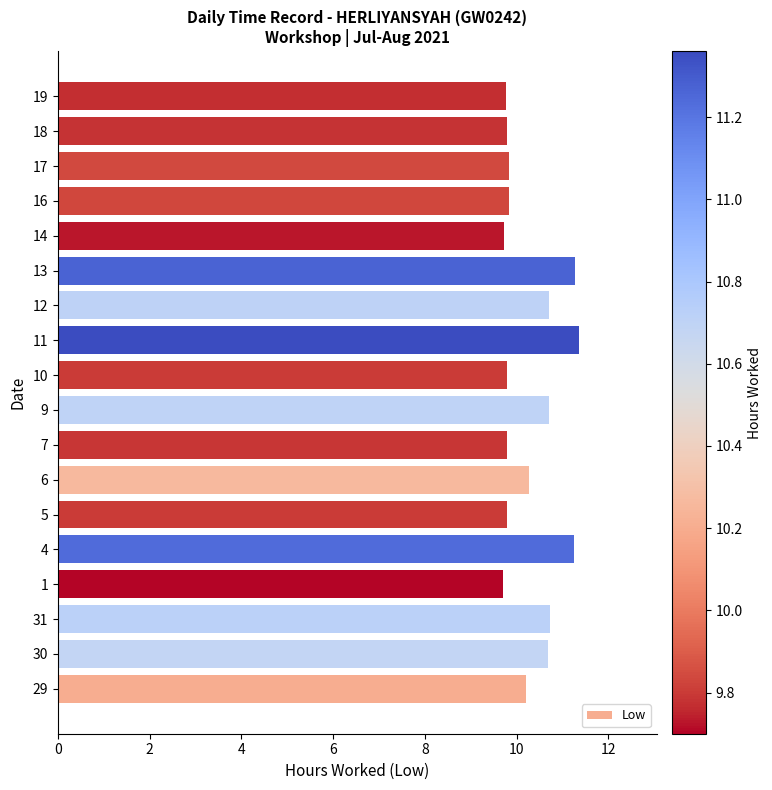

What is the difference between the second highest and minimum values?

1.6